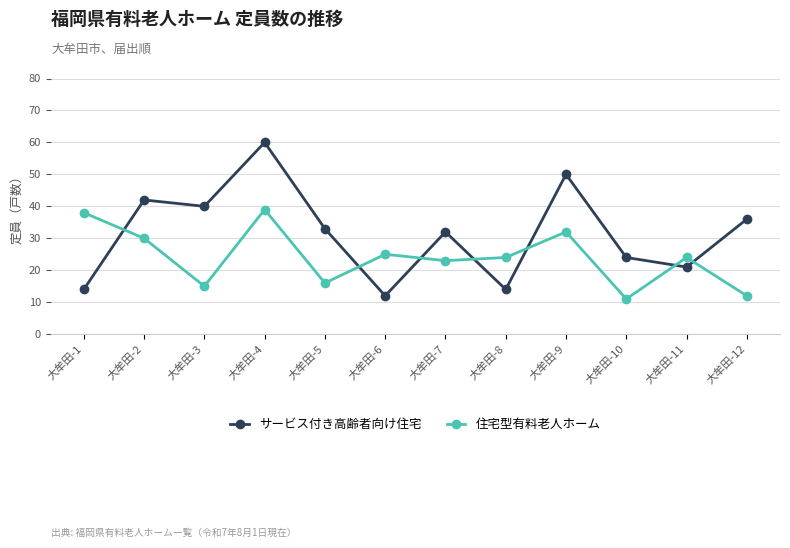

At how many categories does at least one series exceed 21?

12